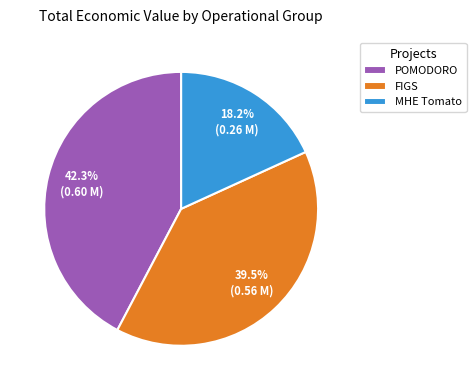

What percentage is NOT represented by FIGS?

60.5%